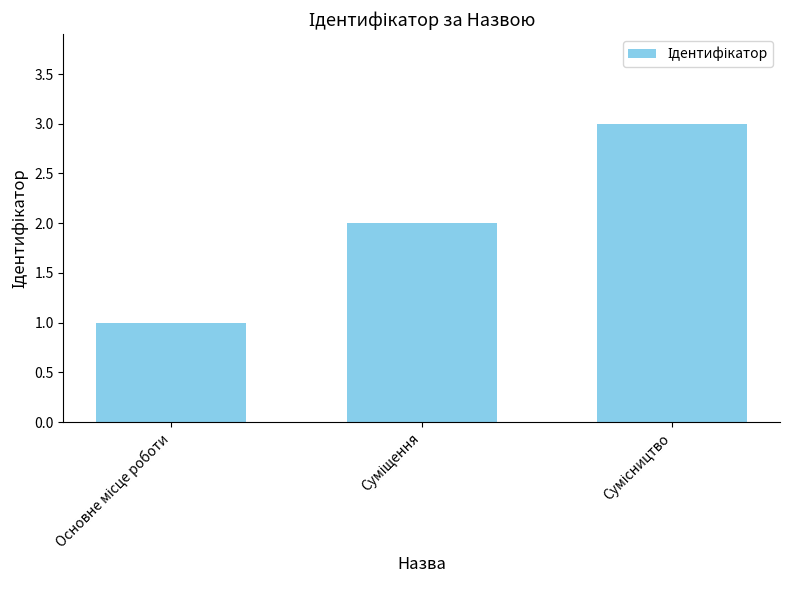

How many categories are shown in the chart?

3